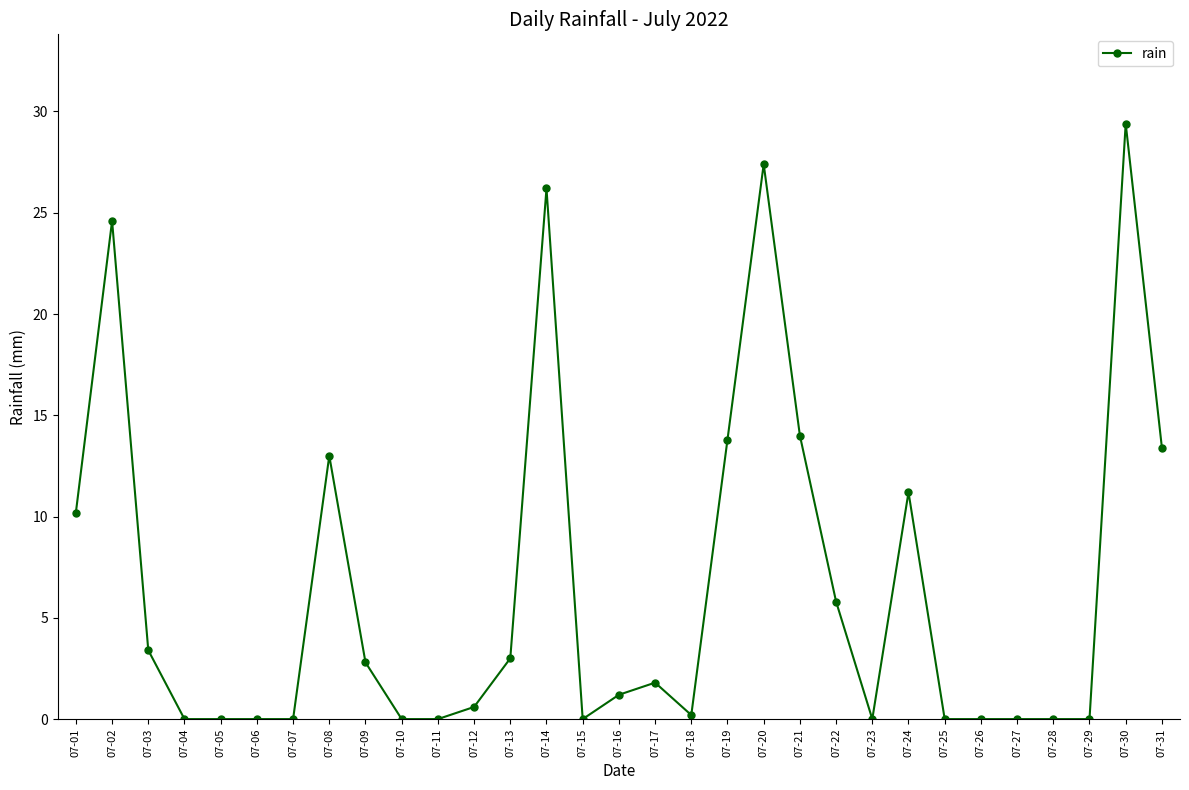

Does the chart display data point markers on the line(s)?

Yes